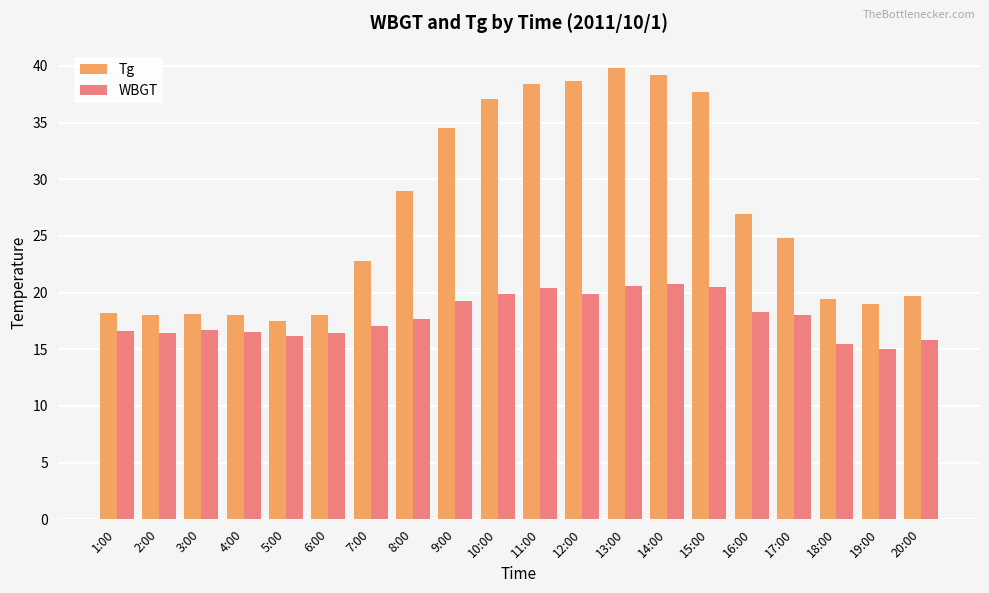

At which label does Tg first exceed 24?

8:00